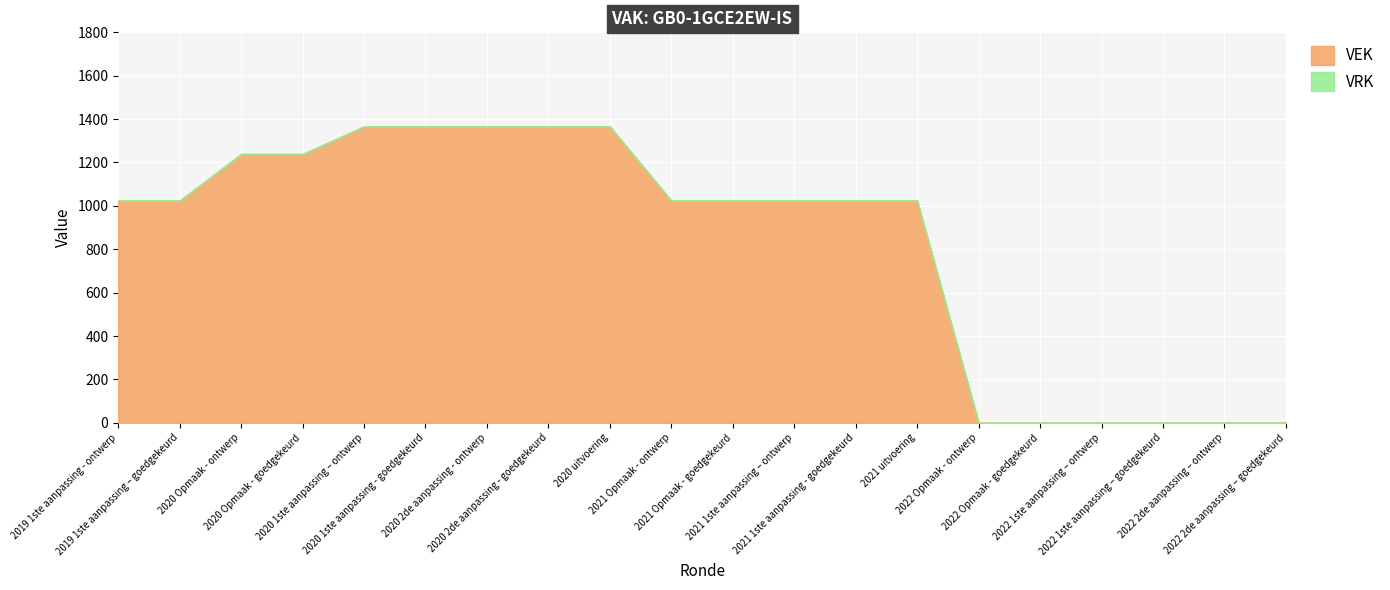

Rank the categories by value from highest to lowest.

2020 1ste aanpassing – ontwerp, 2020 1ste aanpassing - goedgekeurd, 2020 2de aanpassing - ontwerp, 2020 2de aanpassing - goedgekeurd, 2020 uitvoering, 2020 Opmaak - ontwerp, 2020 Opmaak - goedgekeurd, 2019 1ste aanpassing - ontwerp, 2019 1ste aanpassing – goedgekeurd, 2021 Opmaak - ontwerp, 2021 Opmaak - goedgekeurd, 2021 1ste aanpassing – ontwerp, 2021 1ste aanpassing - goedgekeurd, 2021 uitvoering, 2022 Opmaak - ontwerp, 2022 Opmaak - goedgekeurd, 2022 1ste aanpassing – ontwerp, 2022 1ste aanpassing – goedgekeurd, 2022 2de aanpassing – ontwerp, 2022 2de aanpassing – goedgekeurd